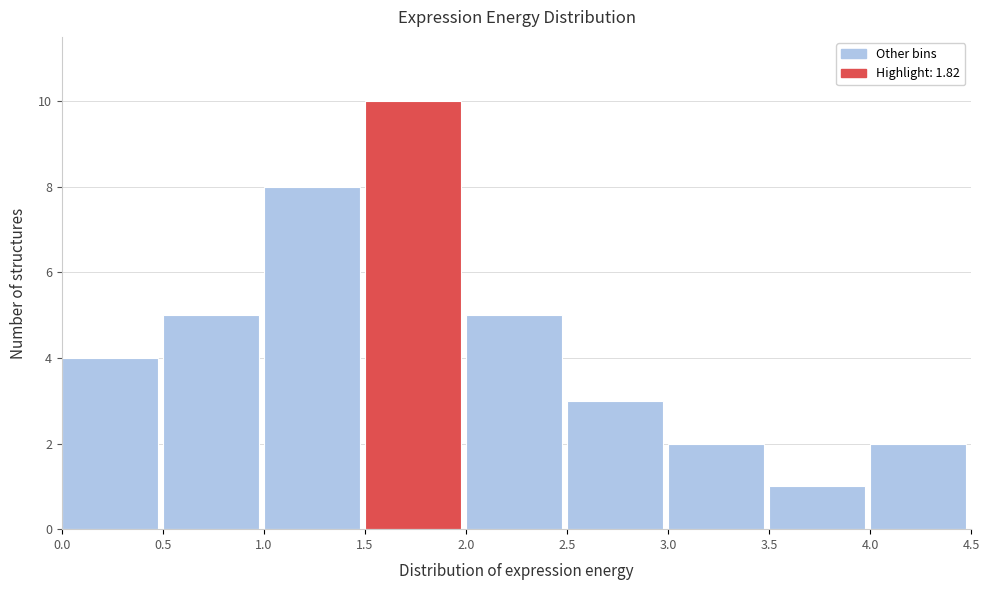

Over which range of the x-axis is the bar tallest?

1.5 to 2.0